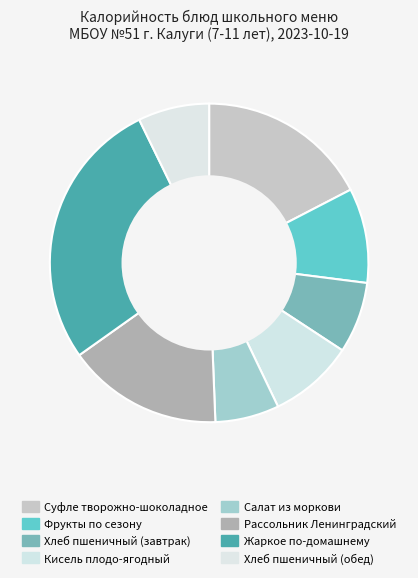

How many slices are in this pie chart?

8